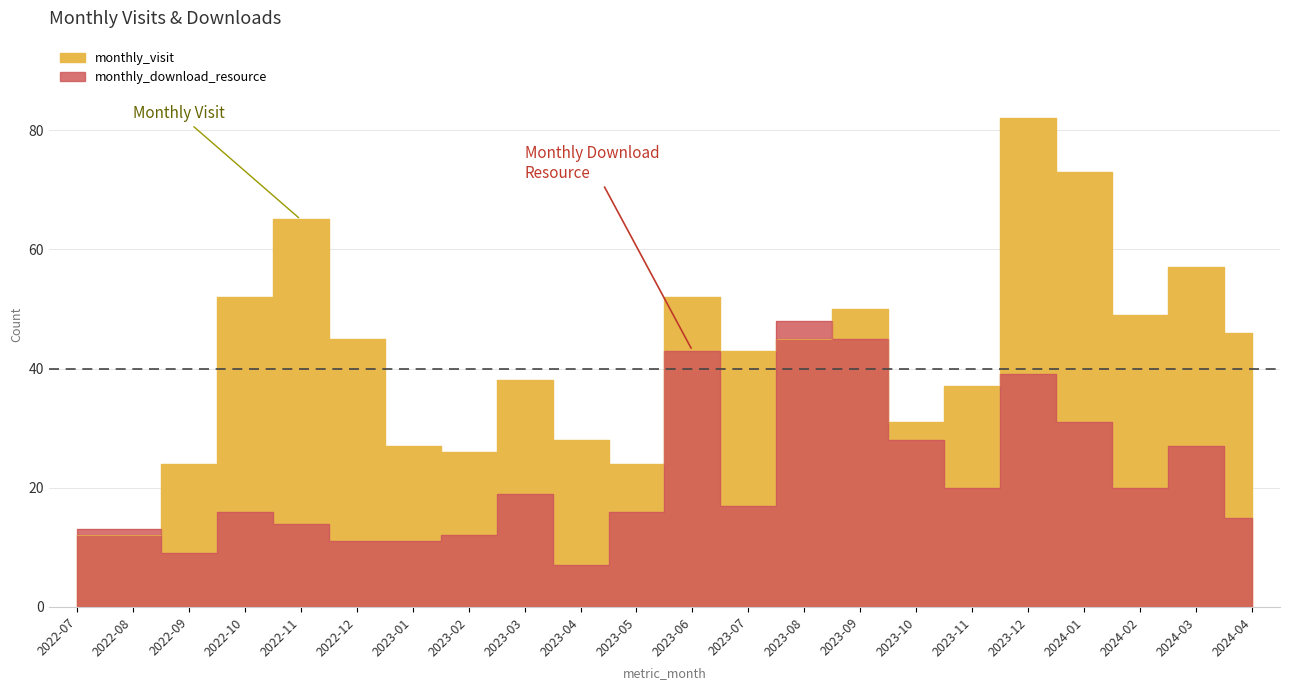

At which label is monthly_download_resource closest to 27?

2024-03